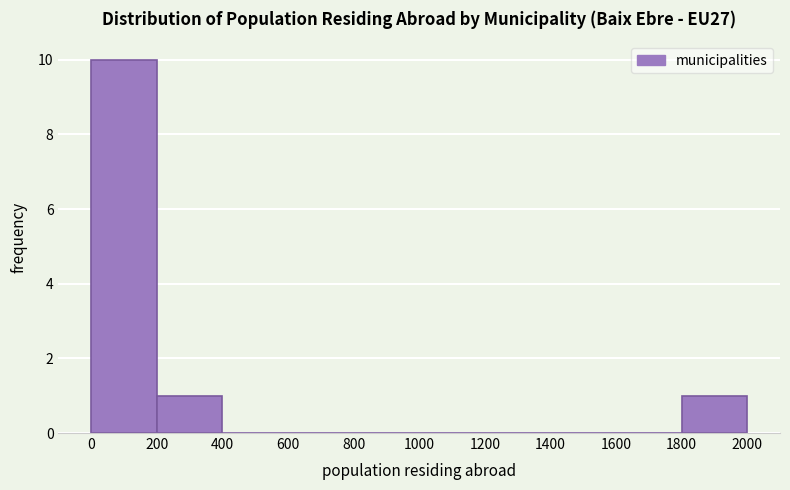

Reading left to right, transcribe this chart: for each bar, give the range it covers on the x-axis and its height. The values are not printed on the chart, so give them approximately, as read against the axis.

0 to 200: 10
200 to 400: 1
400 to 600: 0
600 to 800: 0
800 to 1000: 0
1000 to 1200: 0
1200 to 1400: 0
1400 to 1600: 0
1600 to 1800: 0
1800 to 2000: 1